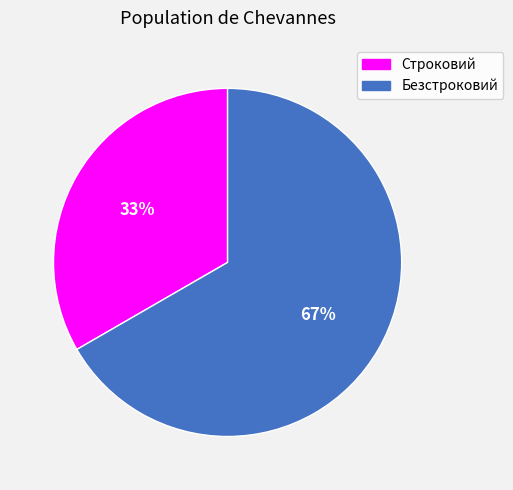

Which has a higher value, Строковий or Безстроковий?

Безстроковий